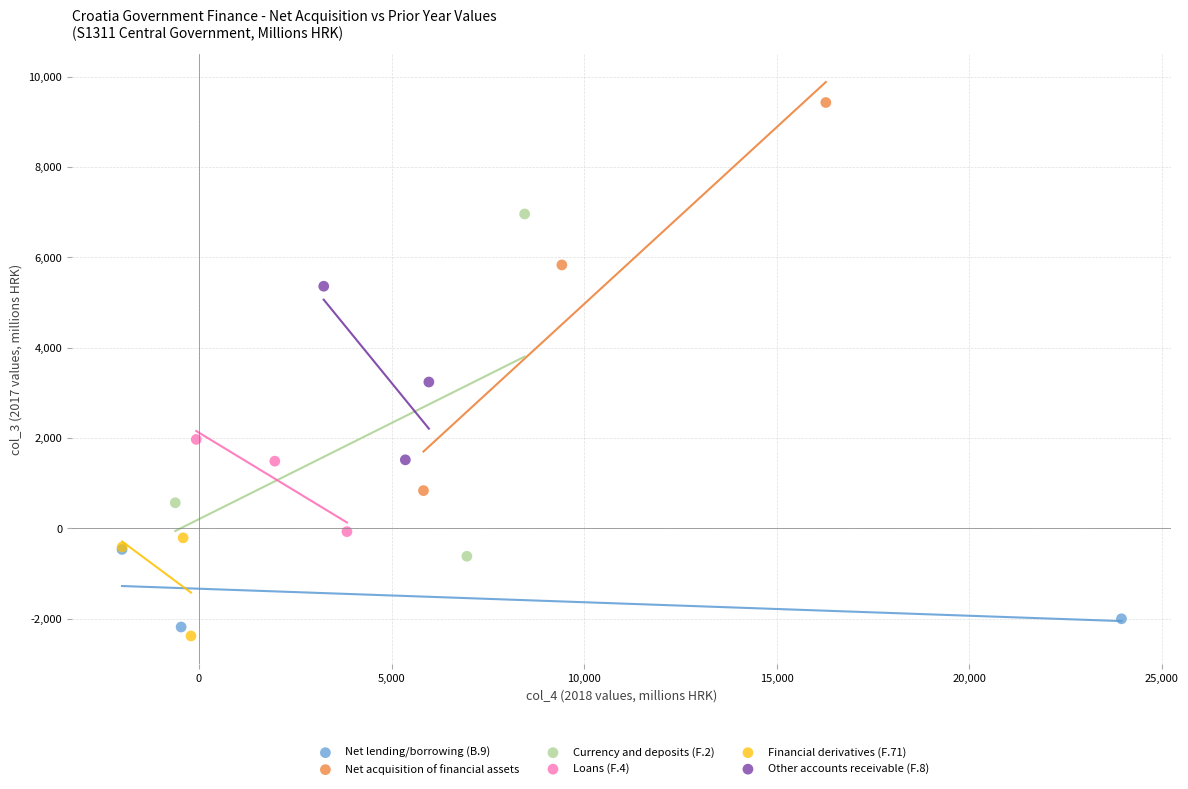

What are all the series names shown in the legend?

Net lending/borrowing (B.9), Net acquisition of financial assets, Currency and deposits (F.2), Loans (F.4), Financial derivatives (F.71), Other accounts receivable (F.8)